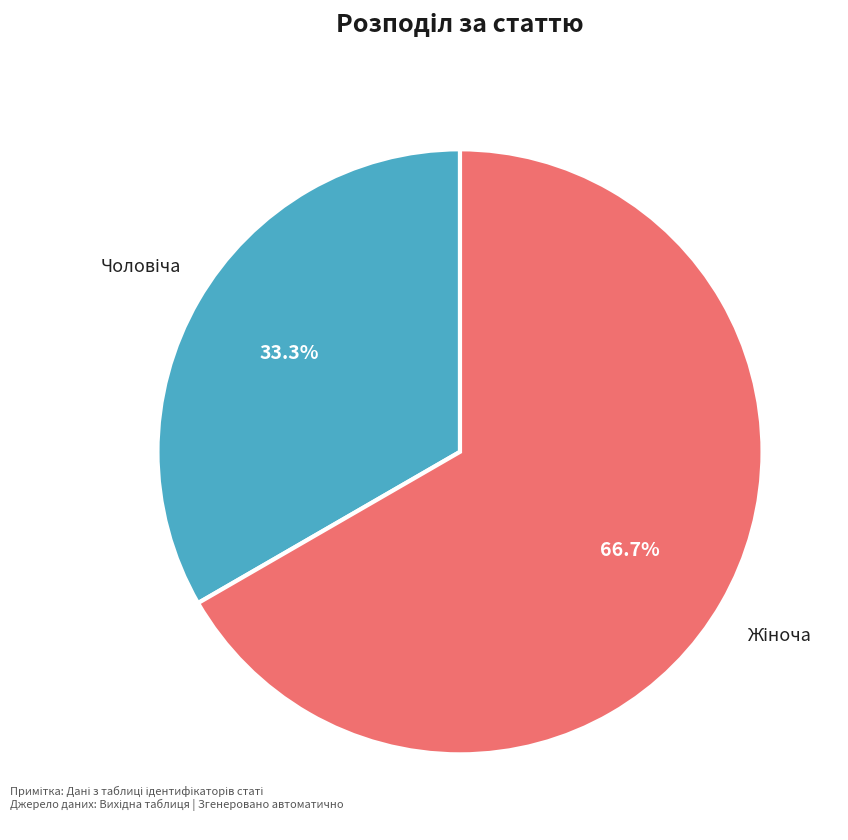

Is there any slice that represents more than half of the pie?

Yes